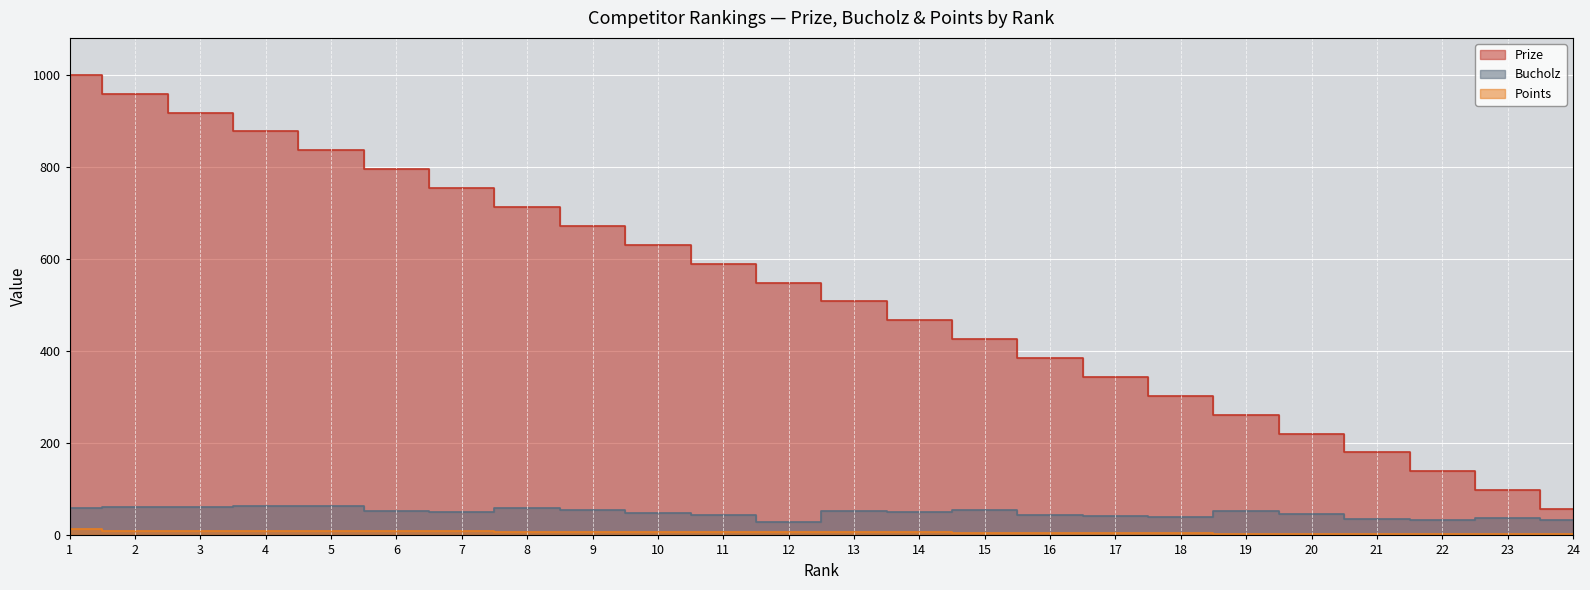

True or false: Prize and Points intersect in this chart.

False